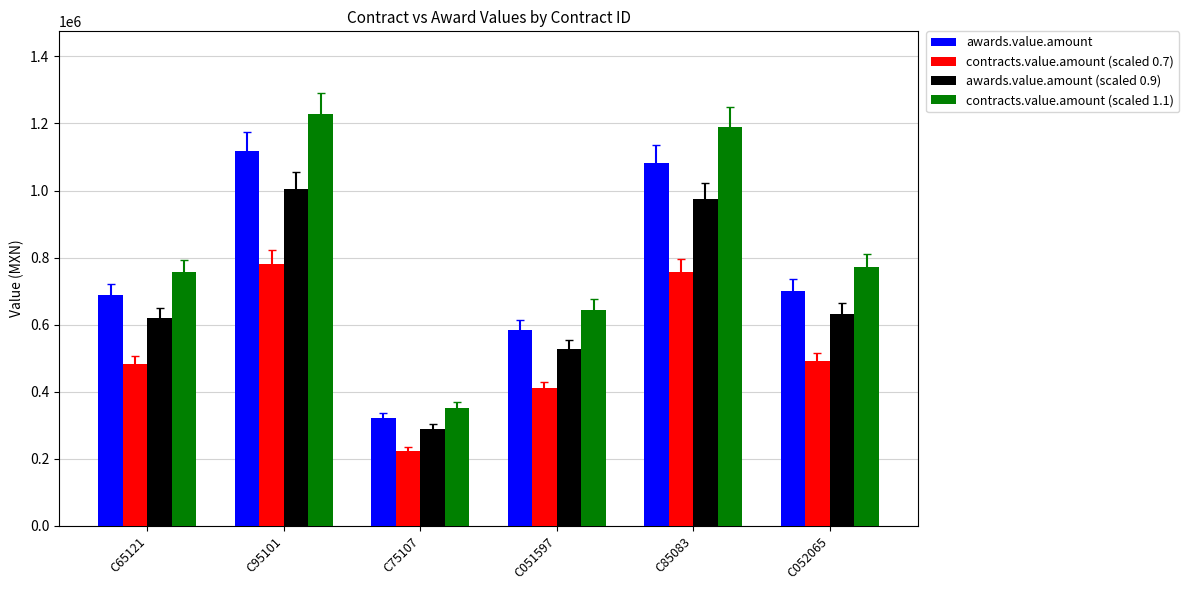

At which category is the sum across all series the highest?

C95101